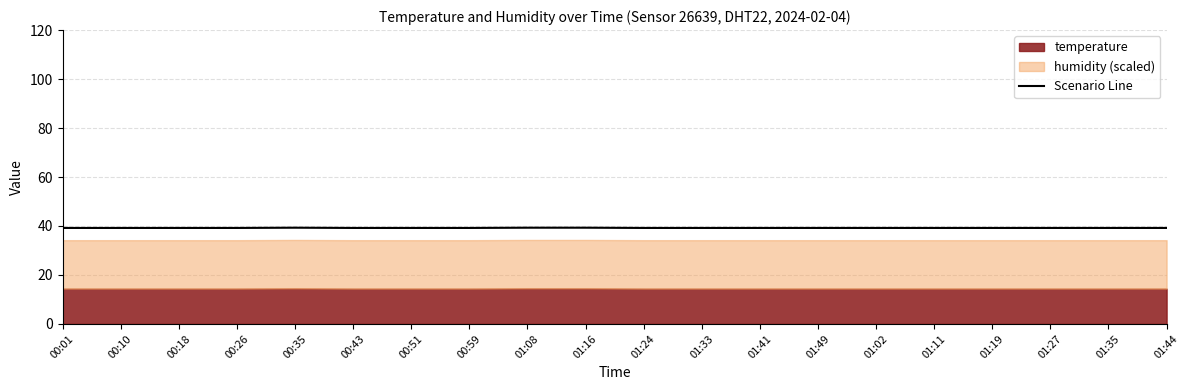

Where is the first local maximum?

00:35